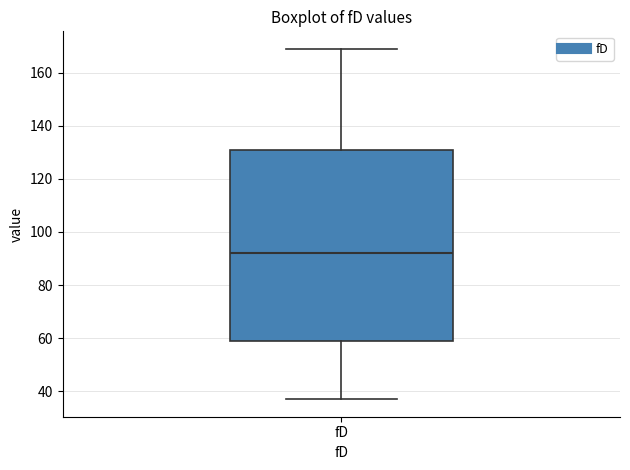

Where does the lower whisker of the box for fD end on the y-axis? The values are not printed on the chart, so give them approximately, as read against the axis.

38